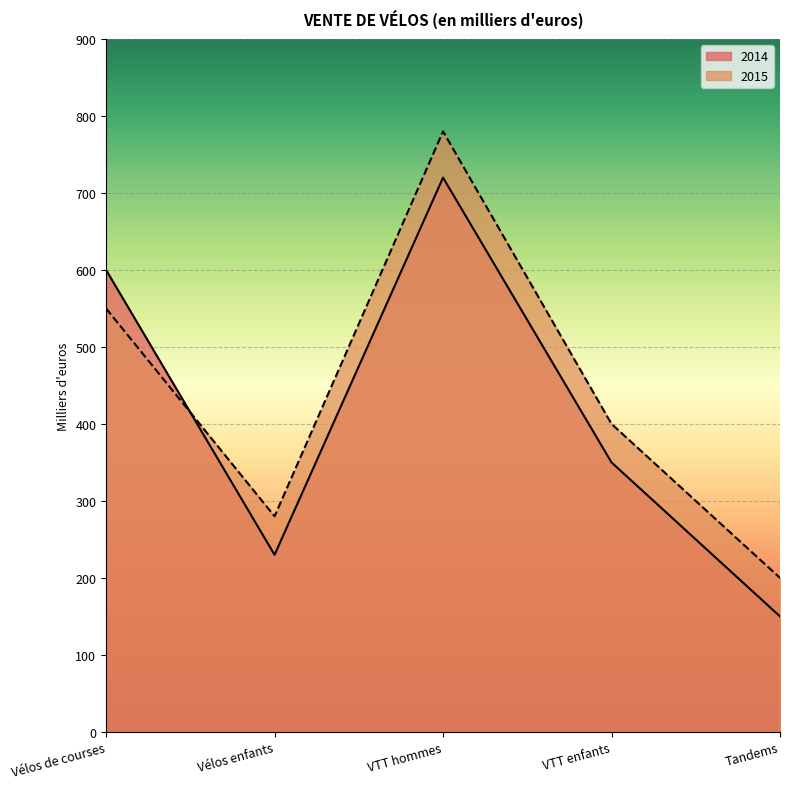

At Tandems, list the series in order from largest to smallest.

2015, 2014